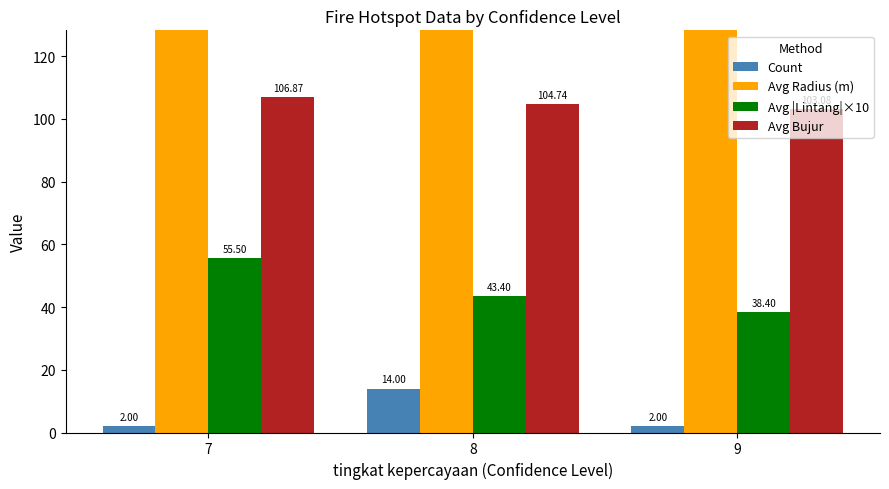

At which label is Avg |Lintang|×10 closest to 46?

8